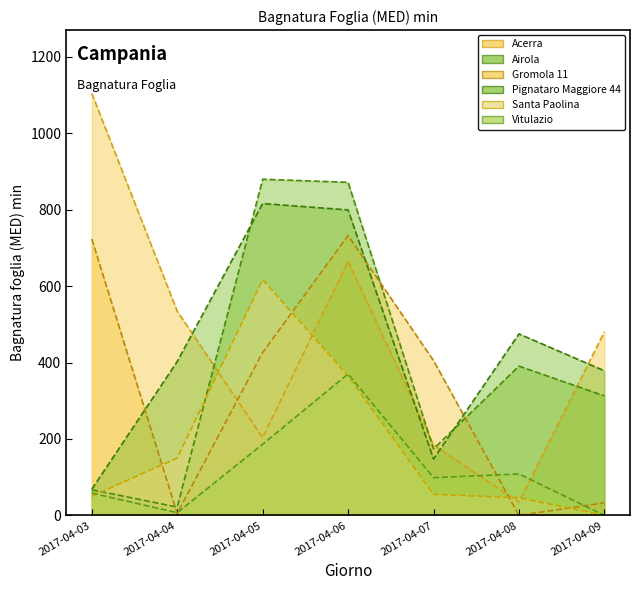

Does the chart have visible grid lines?

No